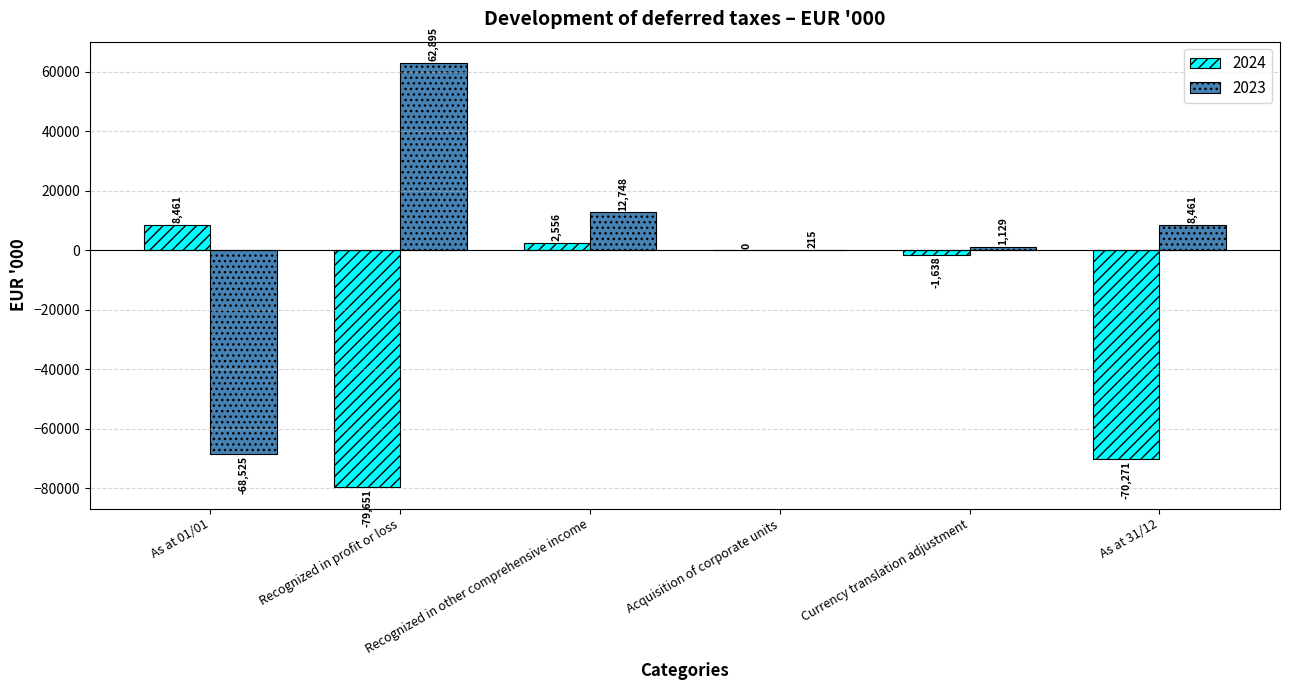

At which label is 2024 closest to -35595?

Currency translation adjustment